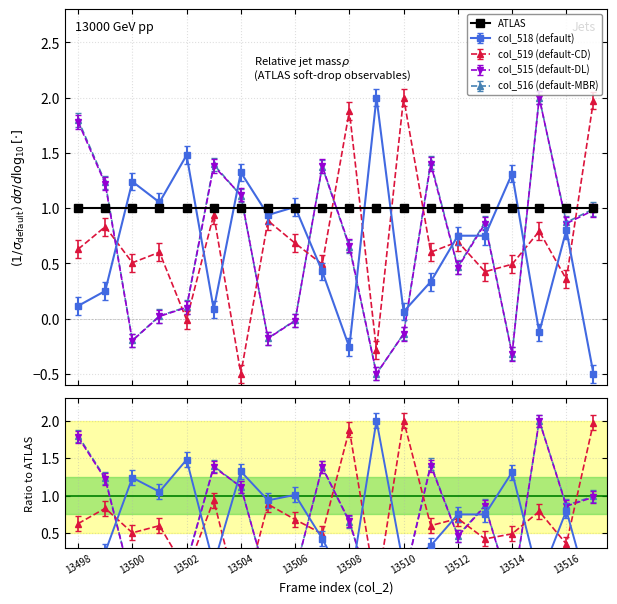

True or false: col_516 has more than 2 points higher than both neighbors.

True